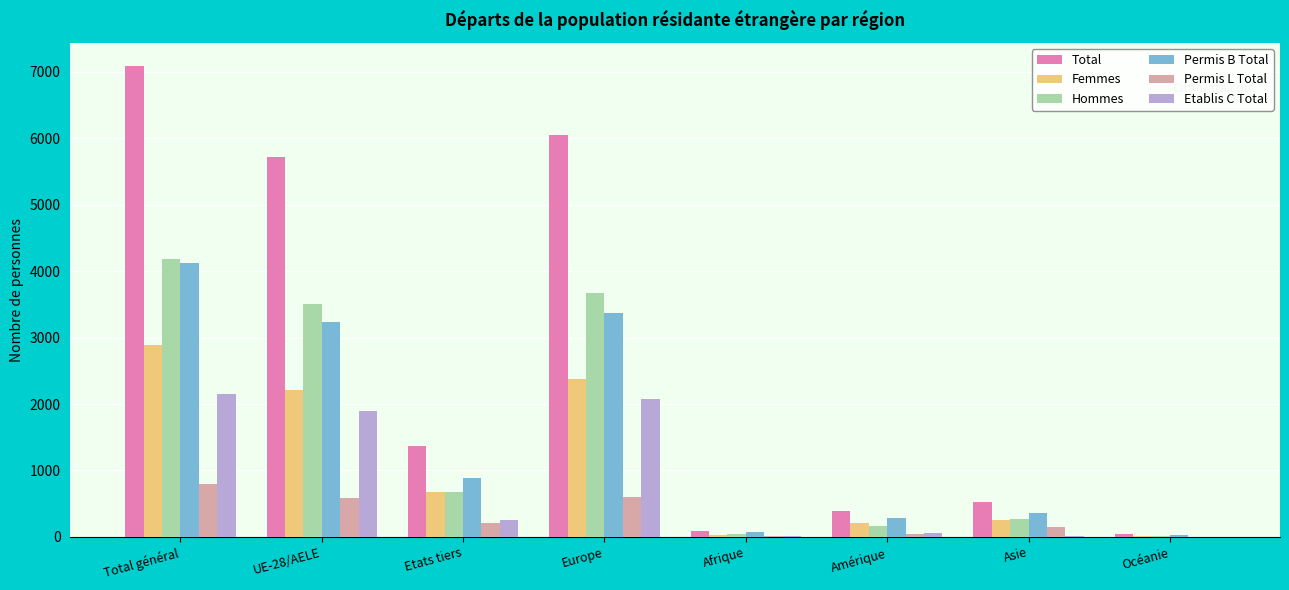

What is the approximate value of Etablis C Total at Total général?

2156